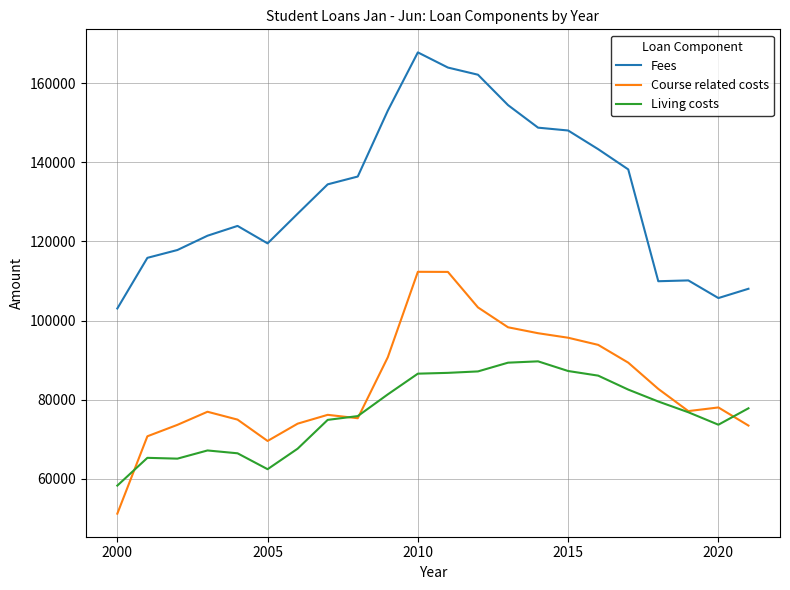

Which series has the largest total across all categories?

Fees